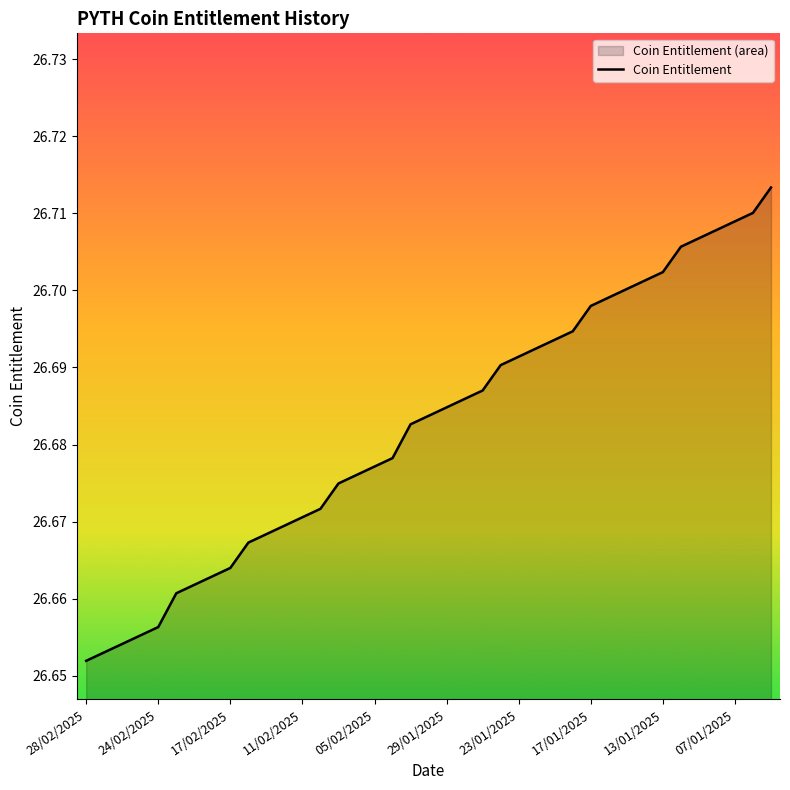

At which label is the value closest to 26?

28/02/2025